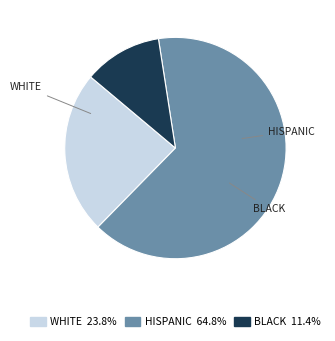

How many slices are in this pie chart?

3